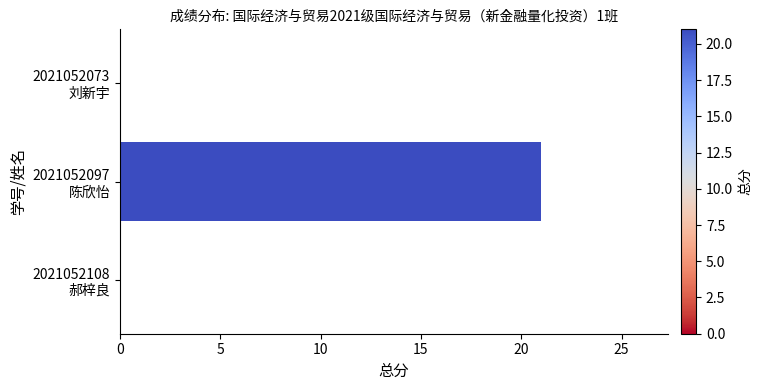

What is the maximum value shown in the chart?

21